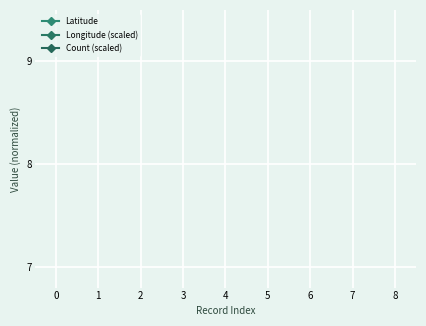

Is this an area chart (filled region under the line)?

No